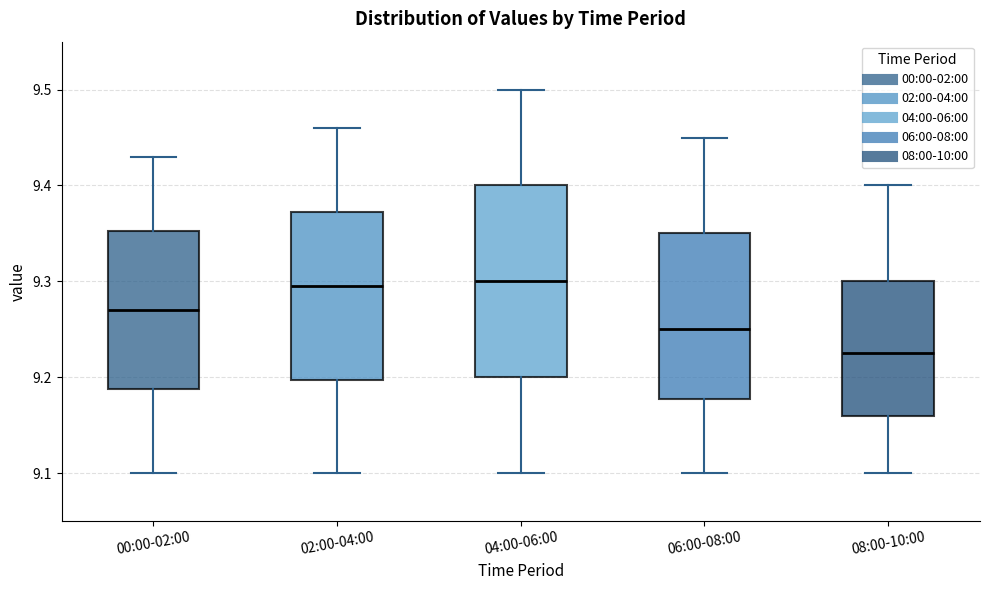

Where does the median line of the box for 04:00-06:00 sit on the y-axis? The values are not printed on the chart, so give them approximately, as read against the axis.

9.30